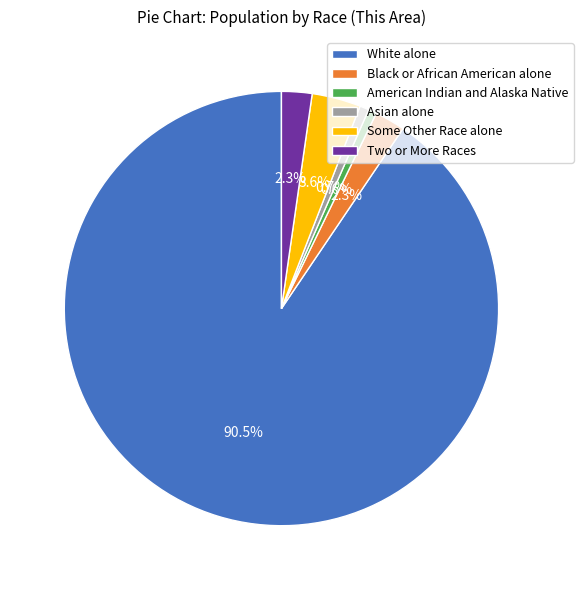

What is the ratio of the value at Two or More Races to the value at Asian alone?

3.3